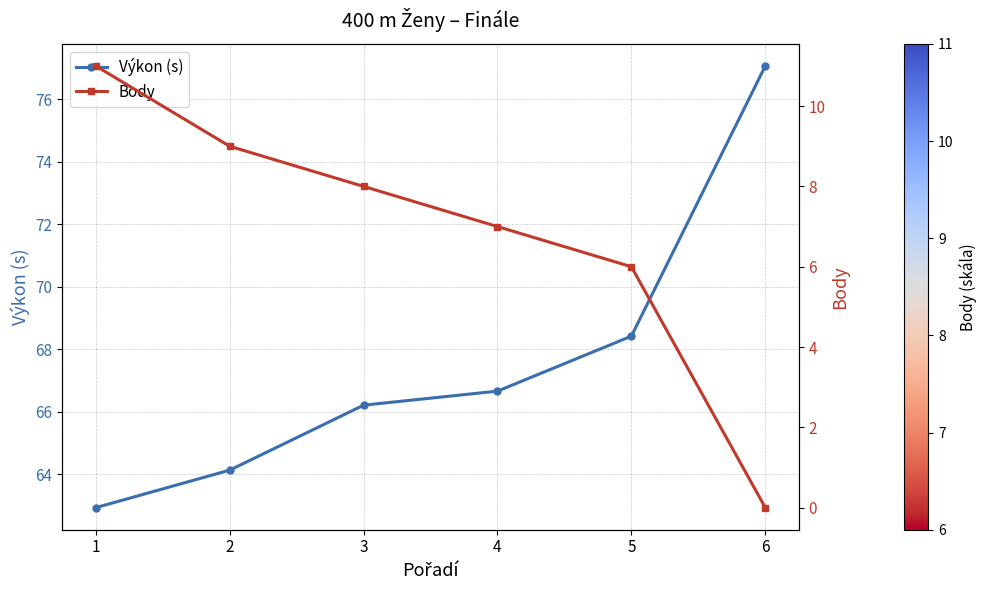

What is the difference between the maximum and minimum values in the Body series?

11.0